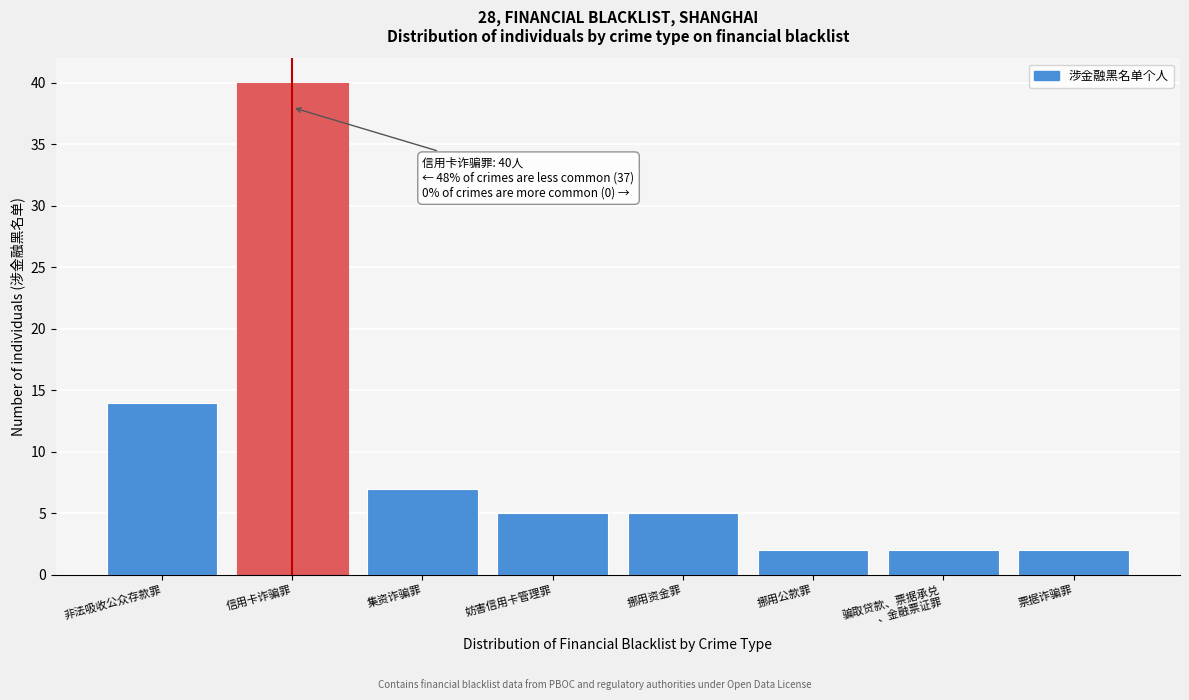

Reading left to right, transcribe all the data shown in this chart.

14	40	7	5	5	2	2	2